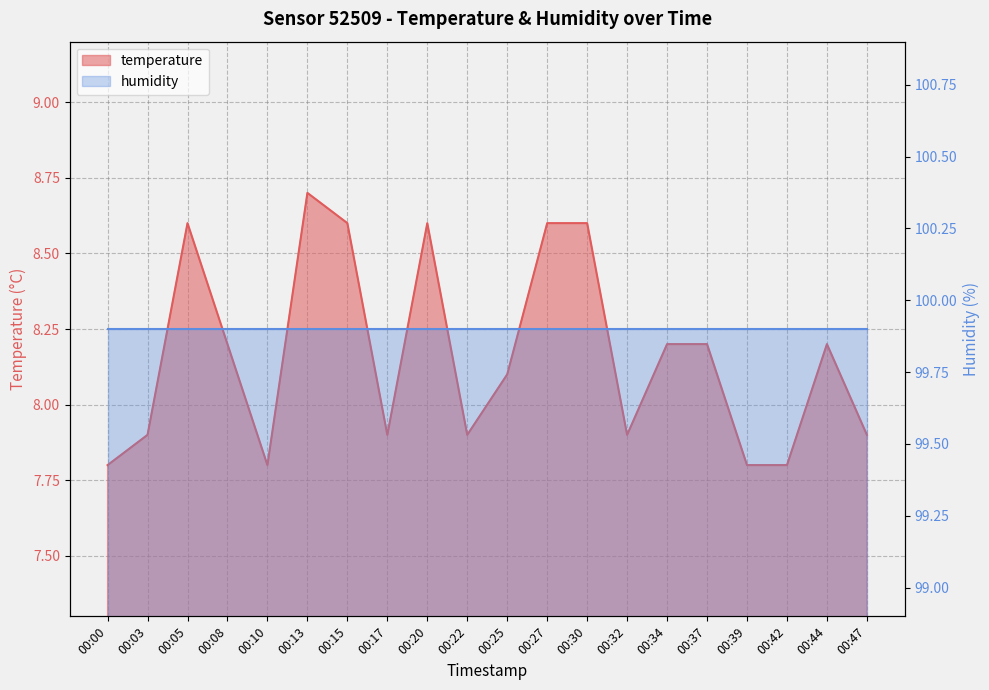

What is the change in value from 00:05 to 00:32?

-0.7